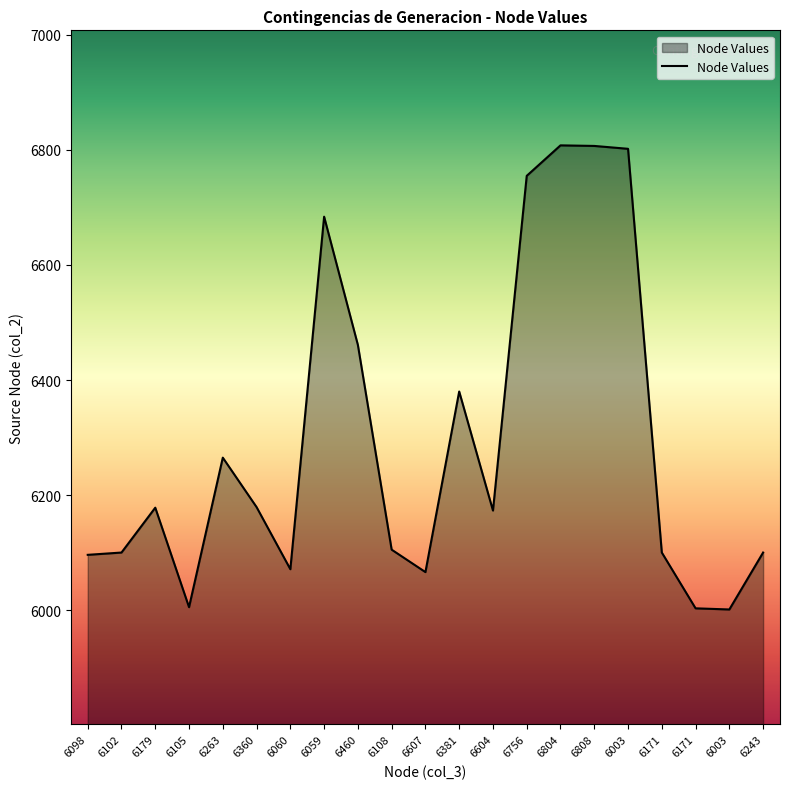

What is the difference between the values at 6060 and 6102?

29